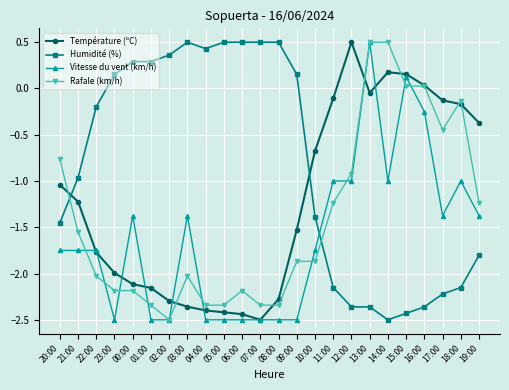

After their last crossing, which series has the higher values: Rafale (km/h) or Humidité (%)?

Rafale (km/h)